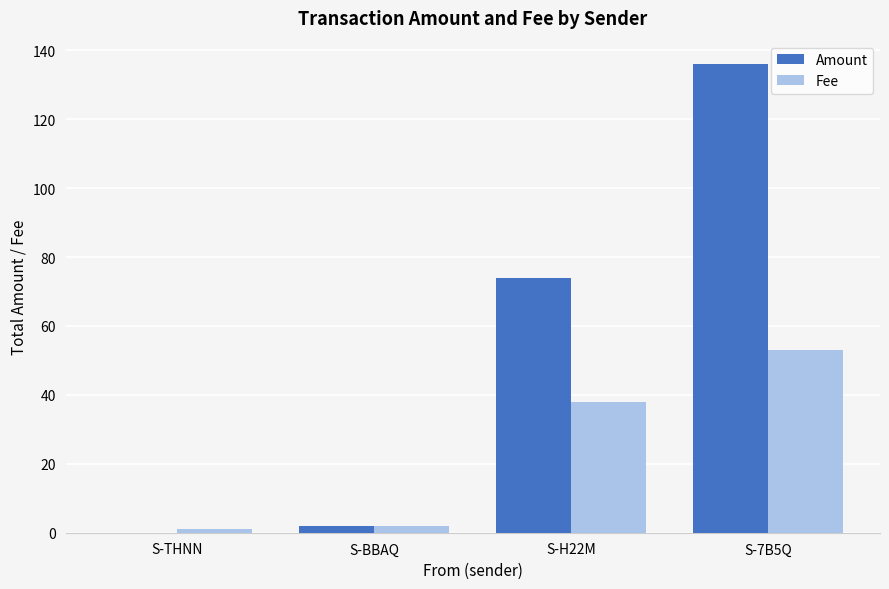

Which series has the widest spread of values?

Amount